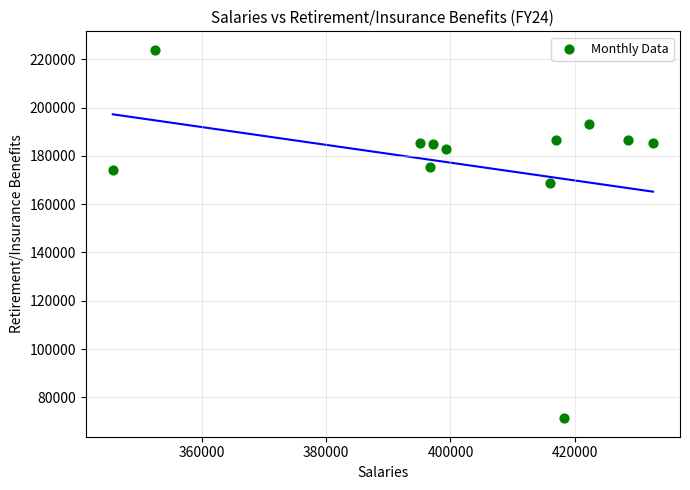

What Y value in the scatter plot is closest to 147632?

168612.5